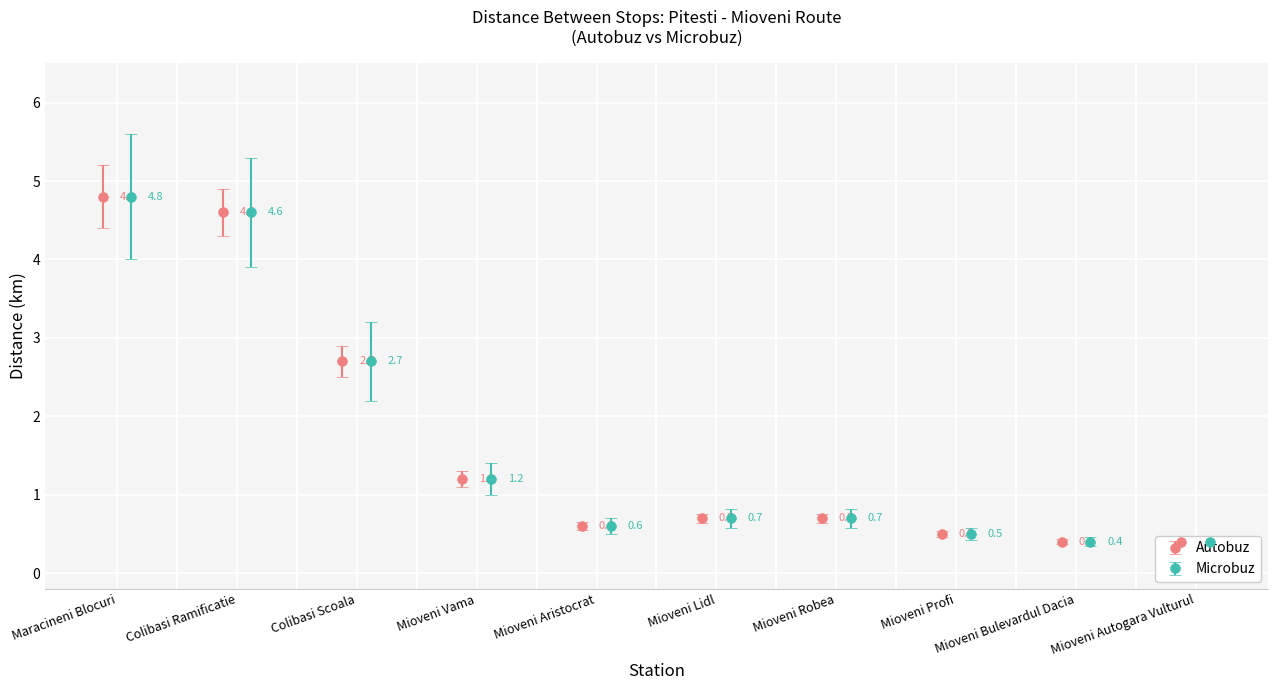

What are all the series names shown in the legend?

Autobuz, Microbuz